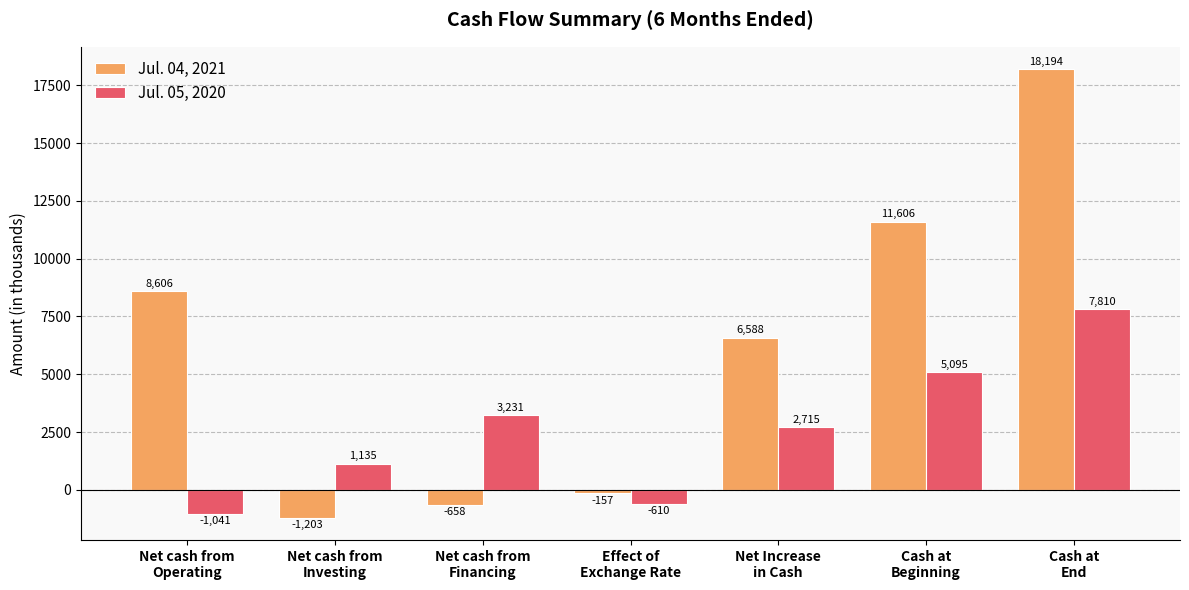

Between Net cash from
Operating and Cash at
End, which series saw the biggest shift?

Jul. 04, 2021